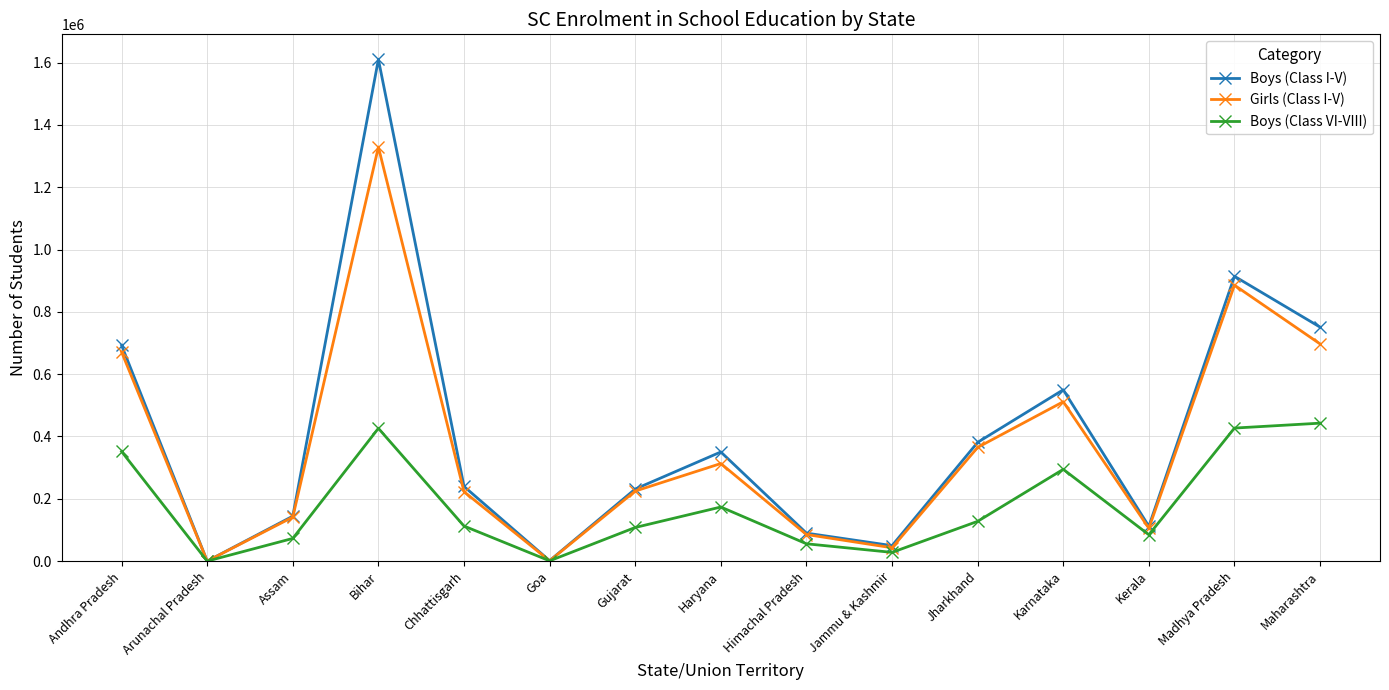

At which category is the sum across all series the highest?

Bihar